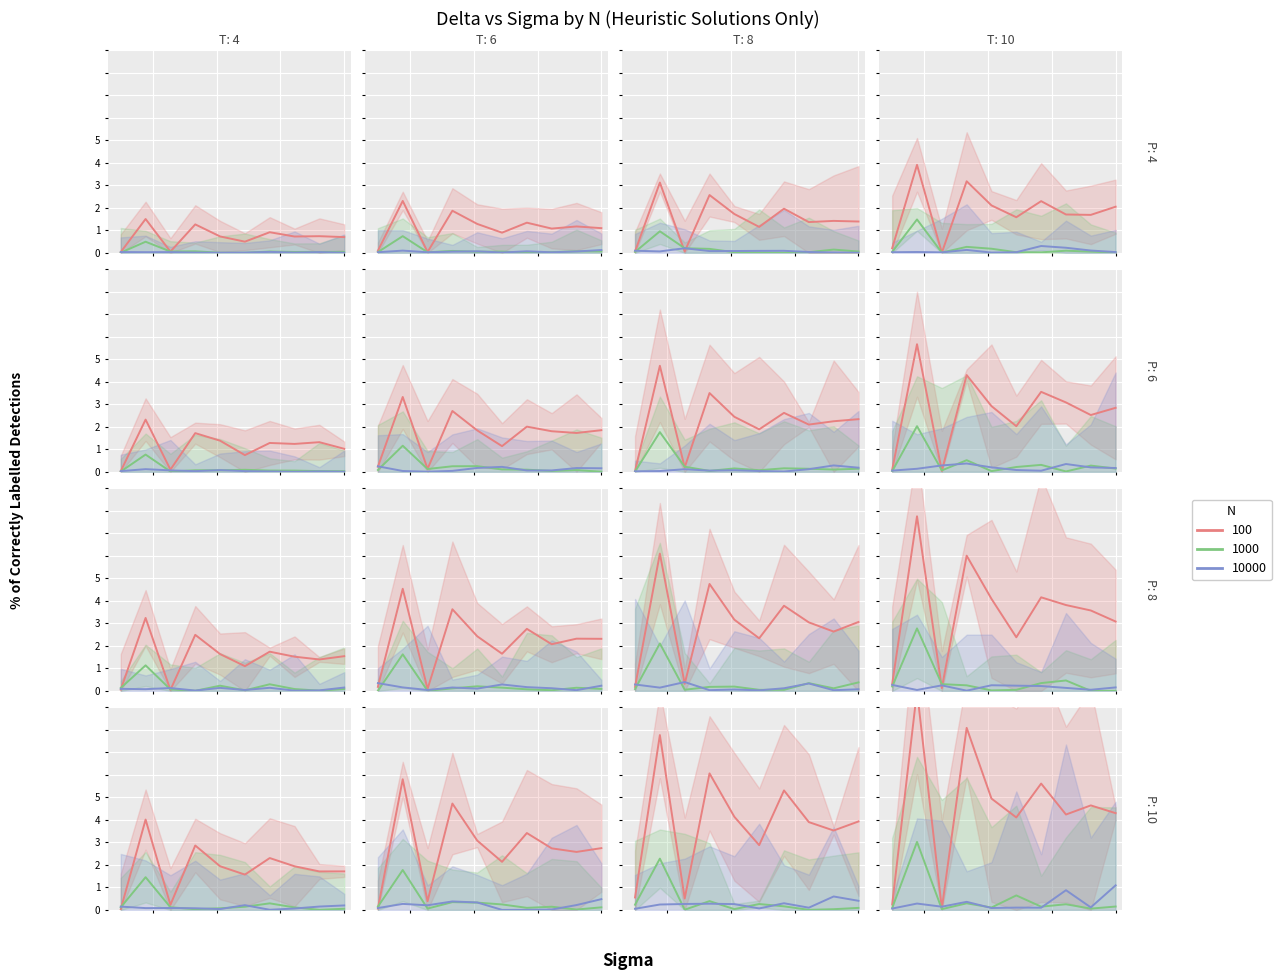

How many data points does each series have?

10